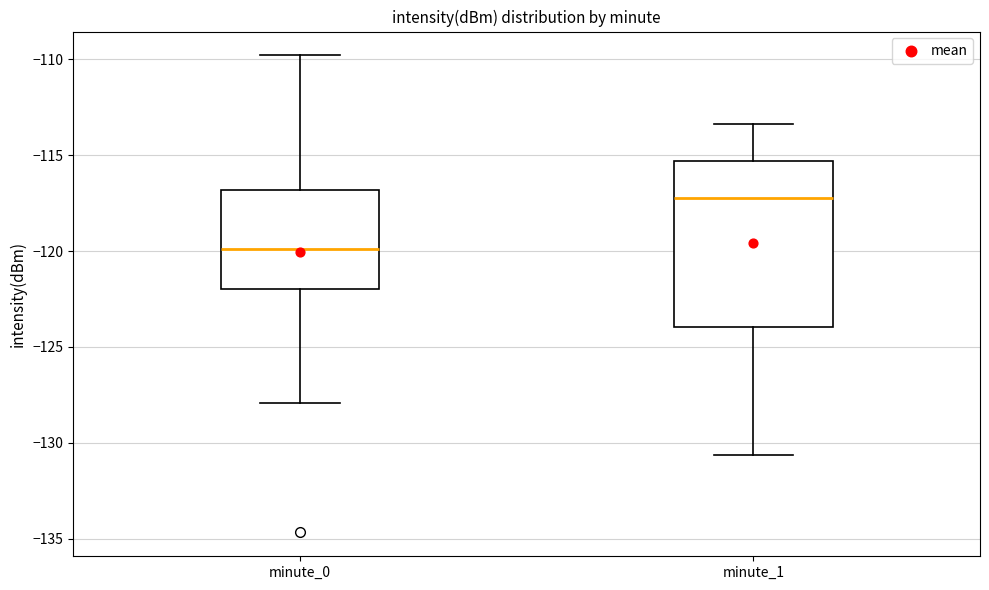

Where does the lower whisker of the box for minute_0 end on the y-axis? The values are not printed on the chart, so give them approximately, as read against the axis.

-128.0